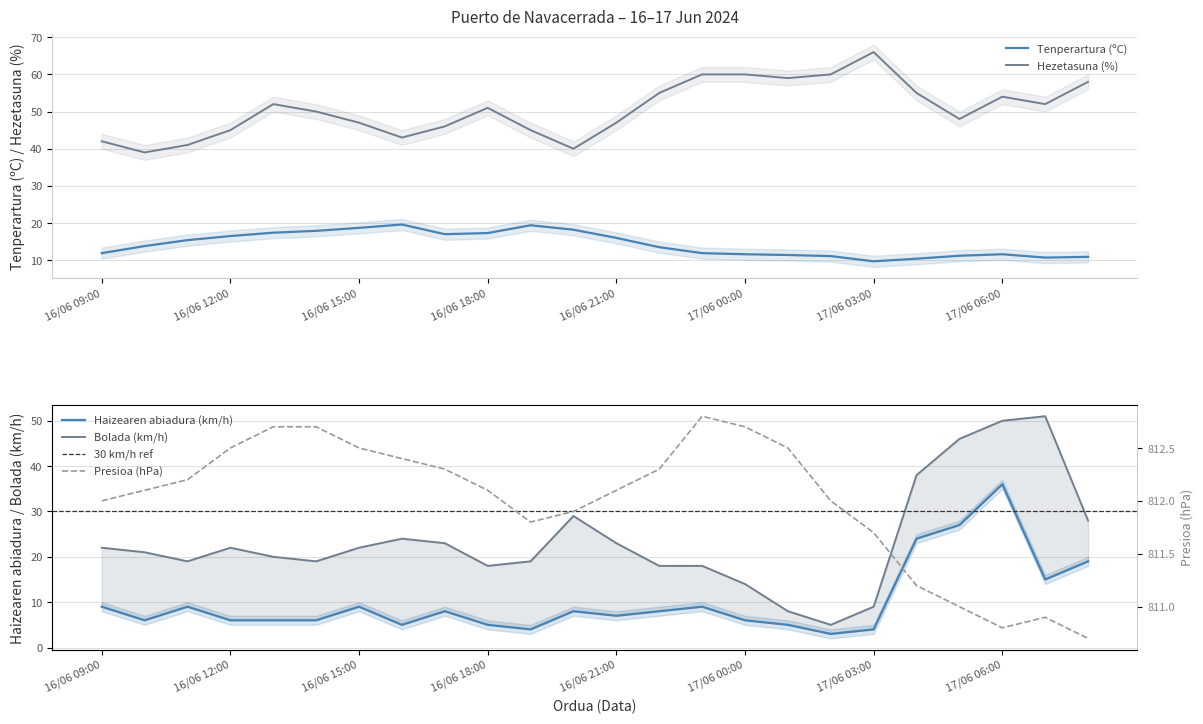

How many data points in Hezetasuna (%) are above 51?

11